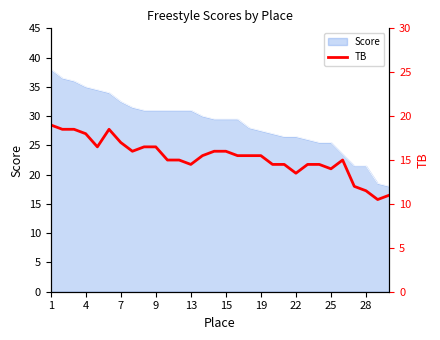

The value of Score at 4 is 23.5. True or false?

False